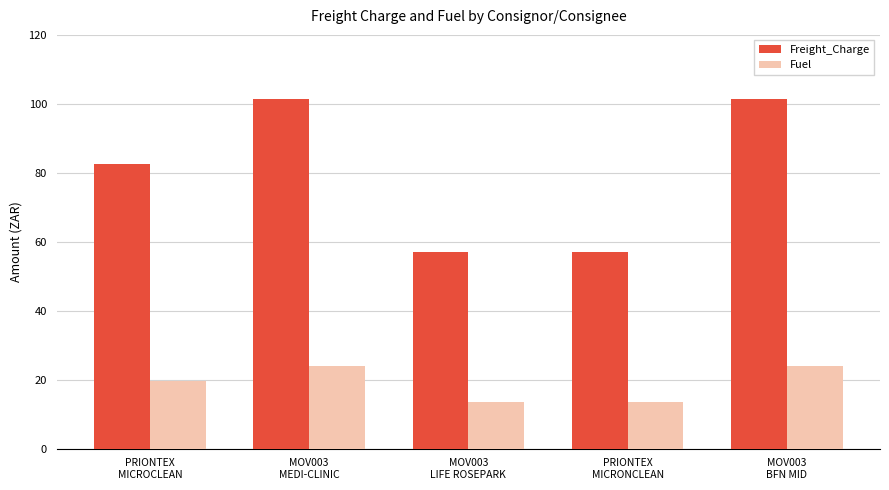

Reading left to right, list all the values displayed in this chart.

Freight_Charge: 82.6	101.3	57.0	57.0	101.3
Fuel: 19.5	23.9	13.4	13.4	23.9